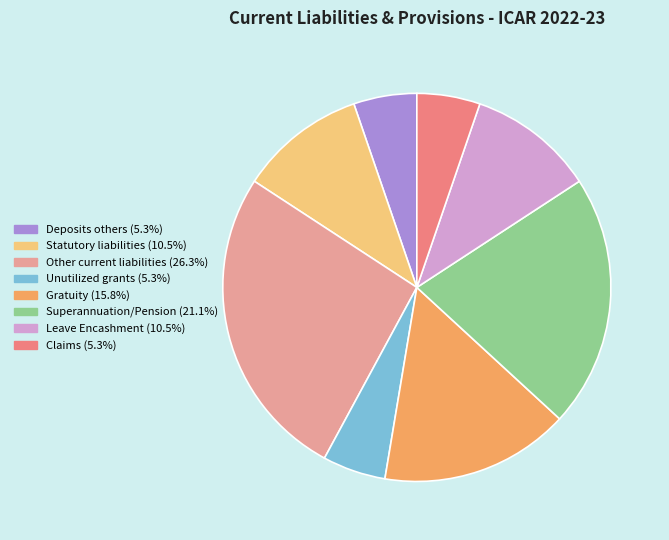

Is there a majority slice in this chart?

No